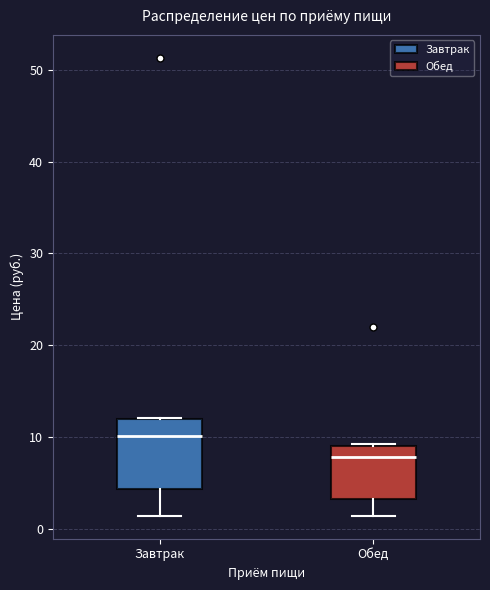

Comparing the boxes themselves (not the whiskers), which one is the tallest?

Завтрак